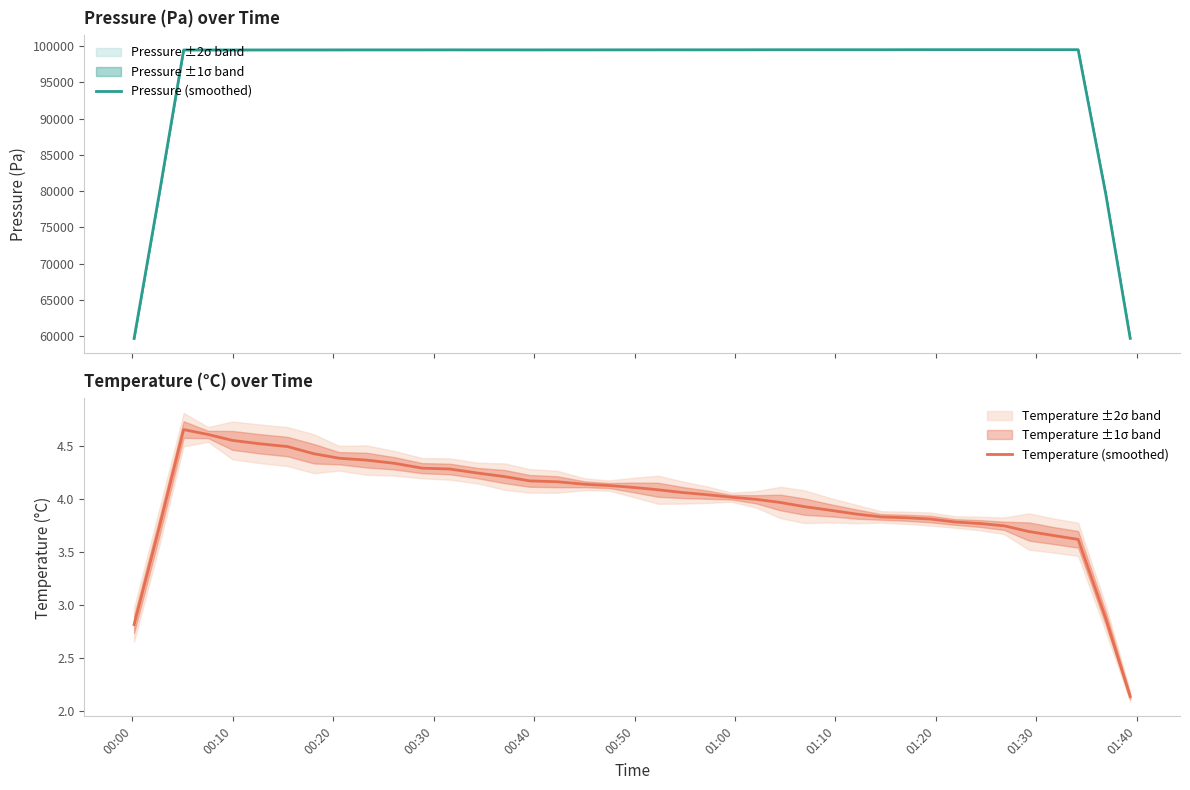

What is the highest value of the Pressure (smoothed) series?

99509.3